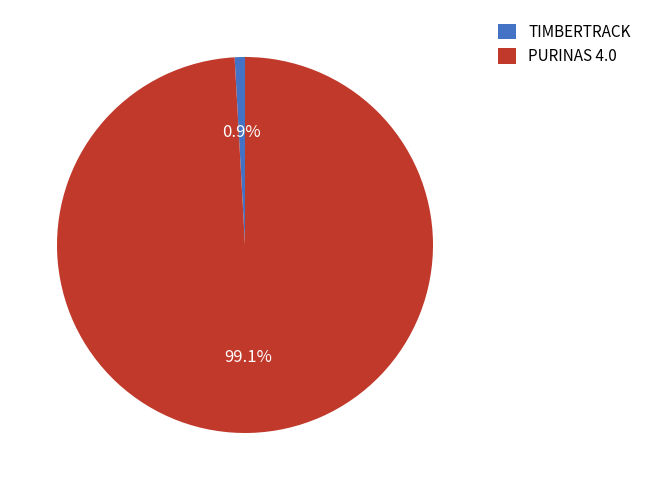

How many segments does this pie chart have?

2